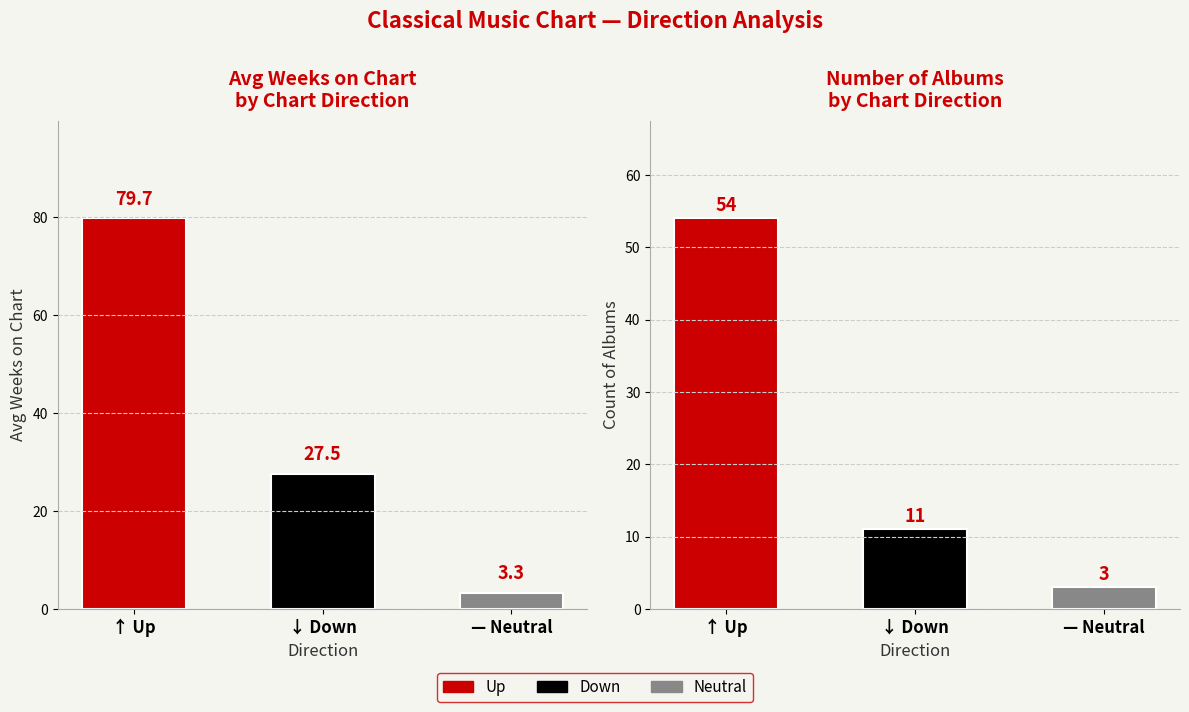

What is the maximum value for Avg Weeks on Chart?

79.7